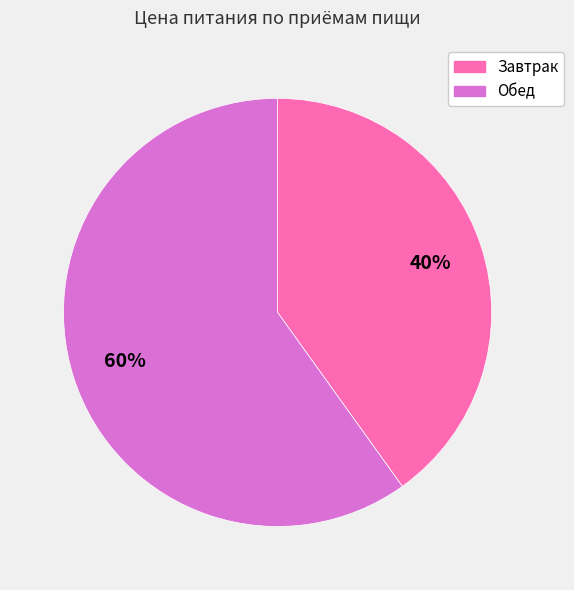

To the nearest percent, what is the difference between the Обед and Завтрак slice percentages?

20%